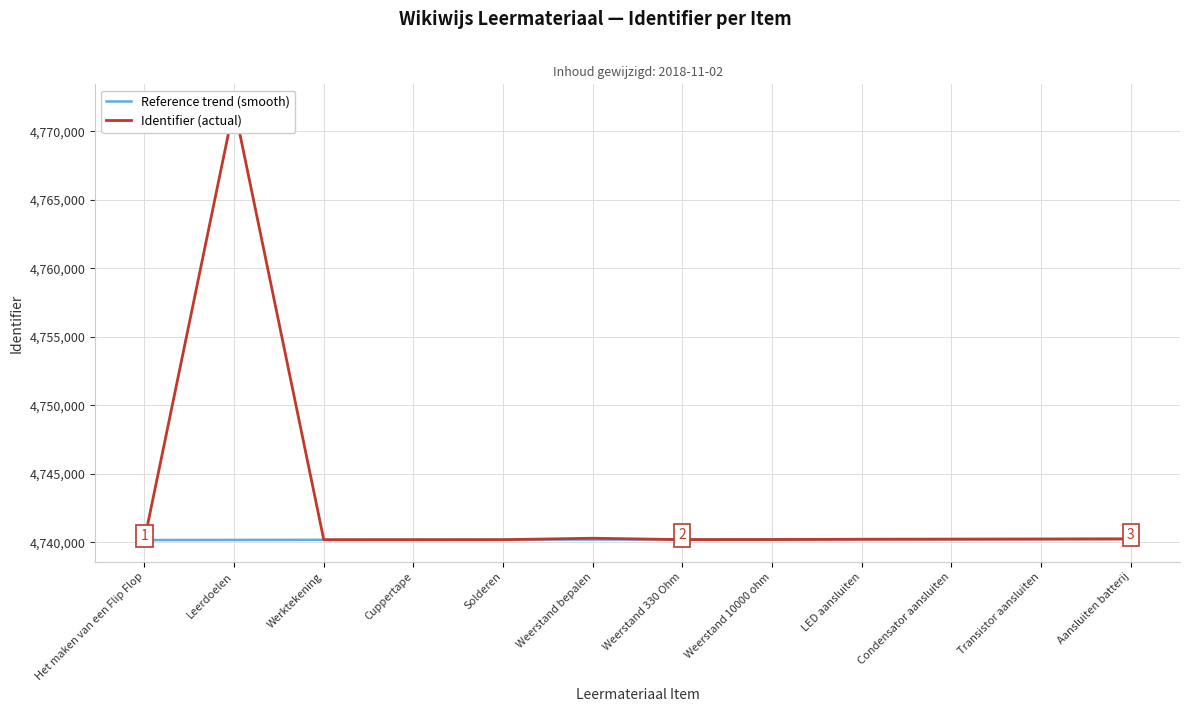

What is the difference between the Identifier (actual) values at Cuppertape and Solderen?

3